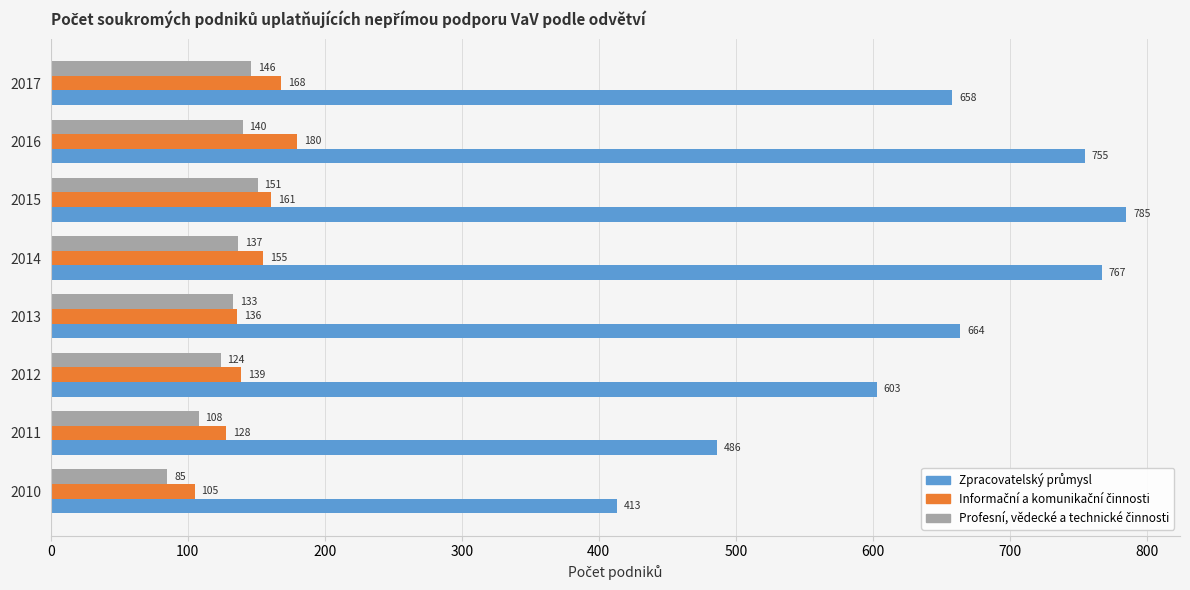

What is the spread (max minus min) of values at 2014?

630